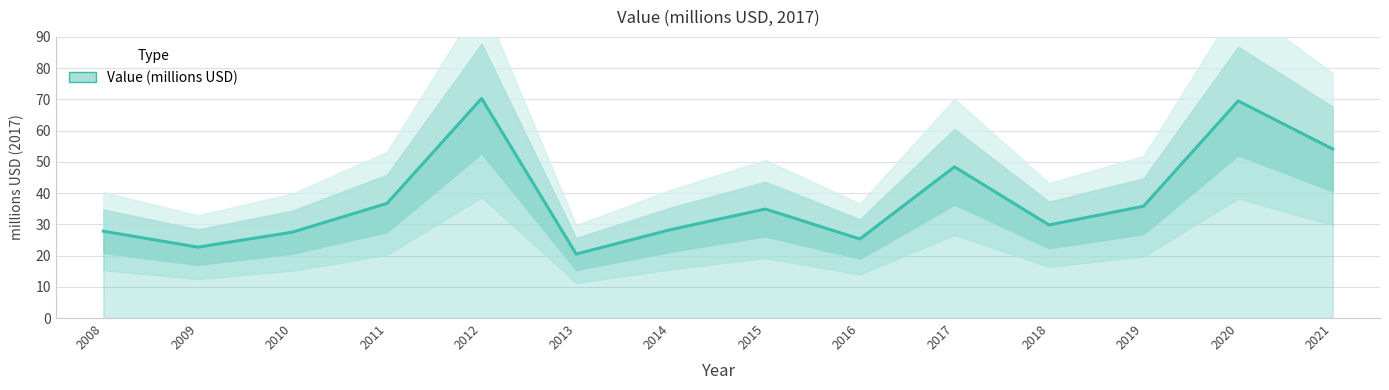

What value does the data have at 2011?

36.7